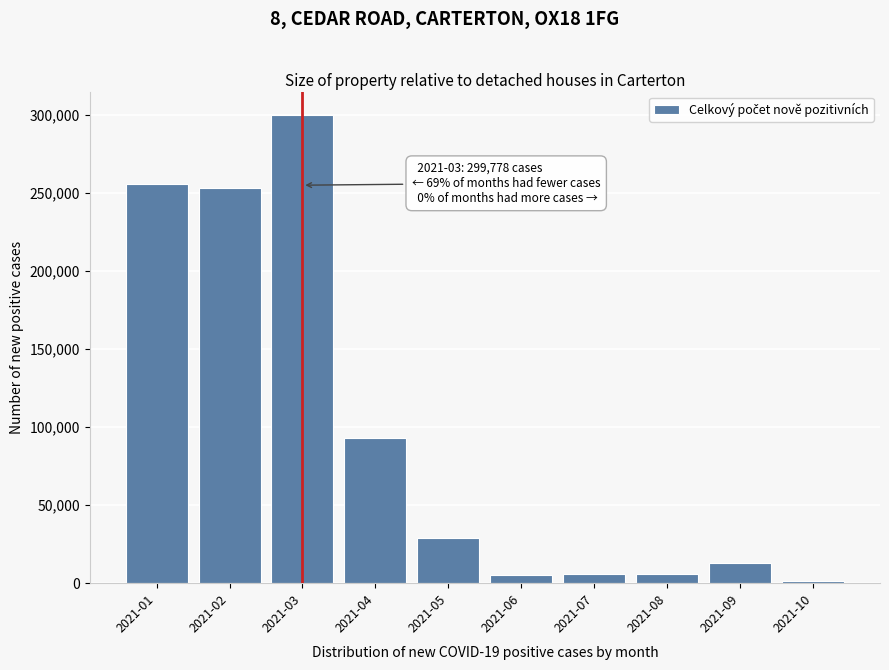

What is the change in value from 2021-01 to 2021-05?

-226741